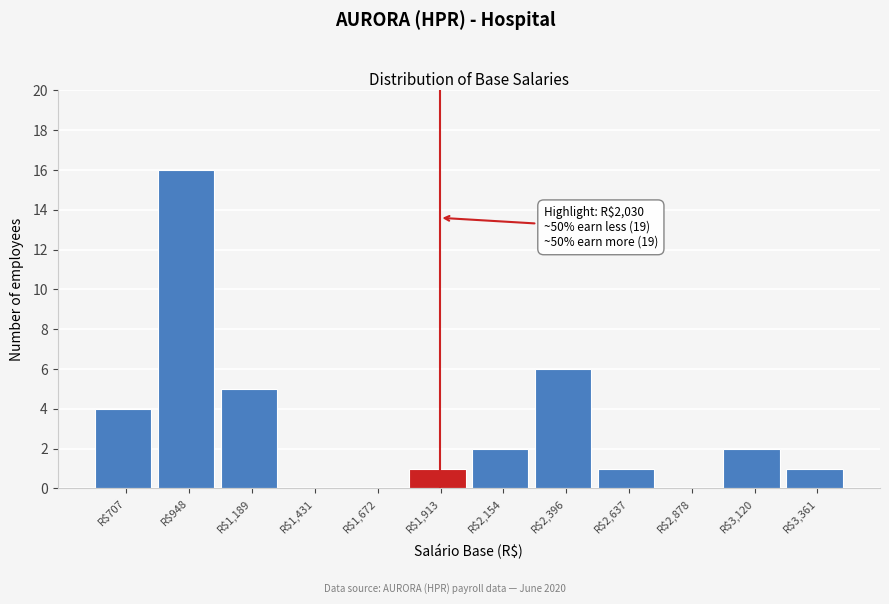

What is the sum of all values?

38